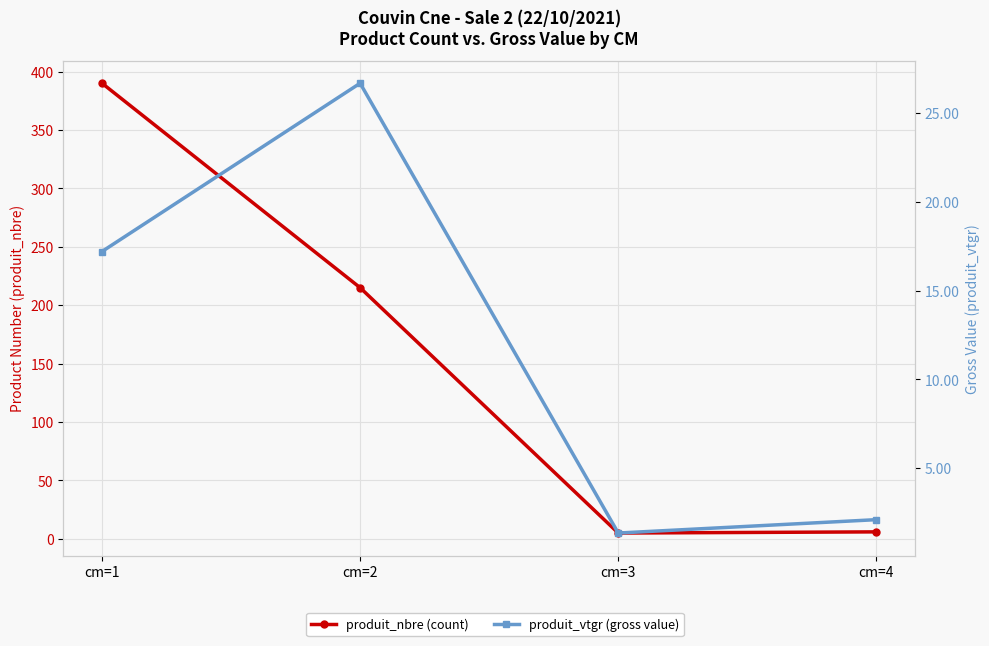

What is the difference between the maximum and minimum values in the produit_vtgr (gross value) series?

25.4